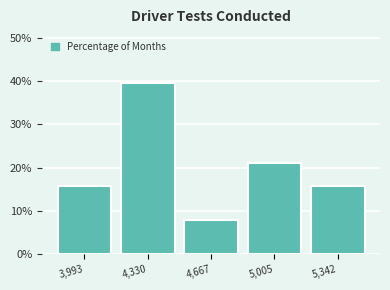

Reading left to right, extract all data points from this chart.

3,993=15.8	4,330=39.5	4,667=7.9	5,005=21.1	5,342=15.8